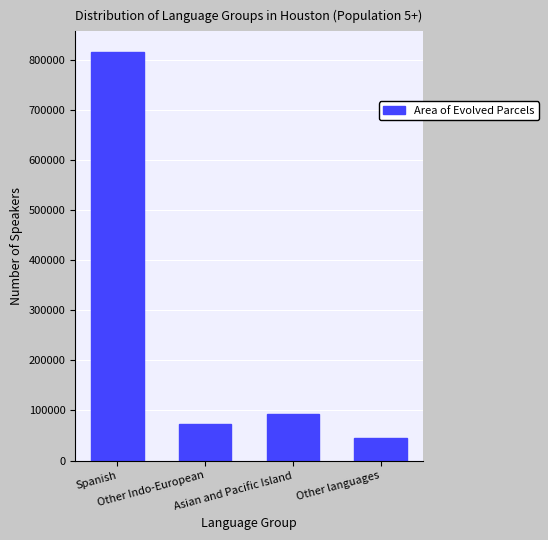

What is the change in value from Spanish to Other languages?

-770548